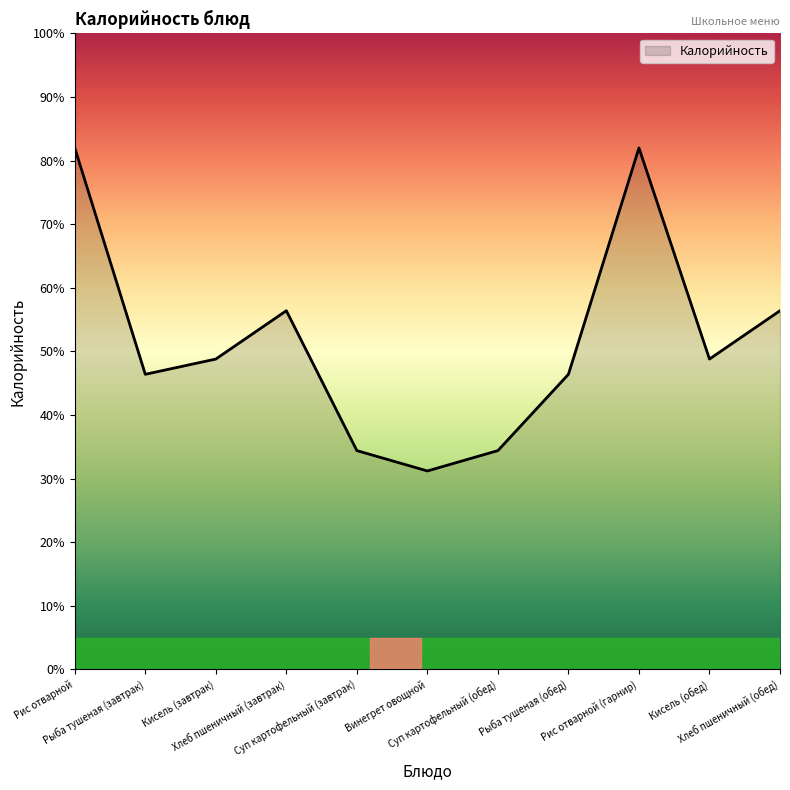

Which label corresponds to the smallest value in the chart?

Винегрет овощной